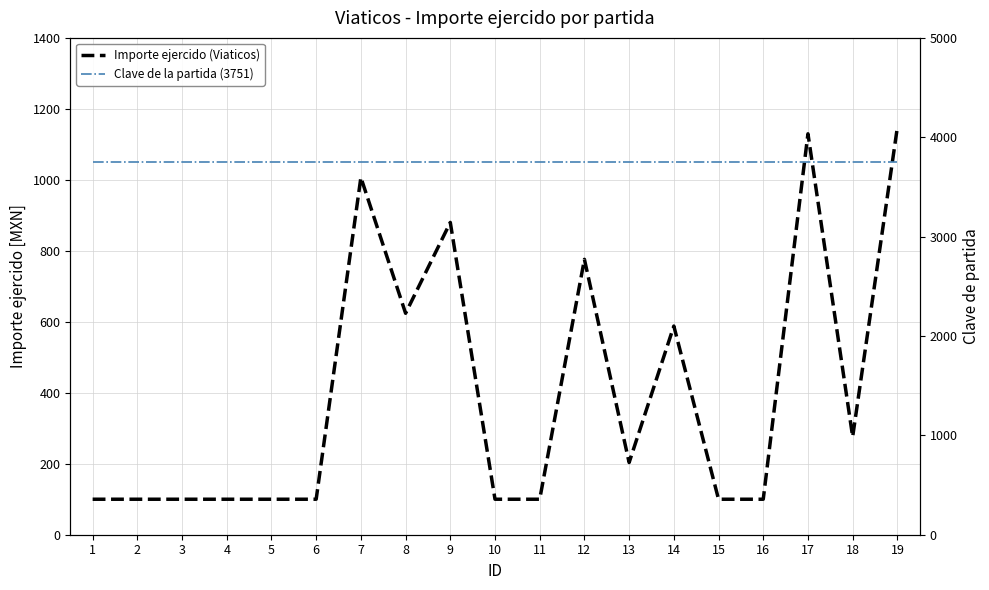

What is the value of the Importe ejercido (Viaticos) point at the 13th from the left?

203.4